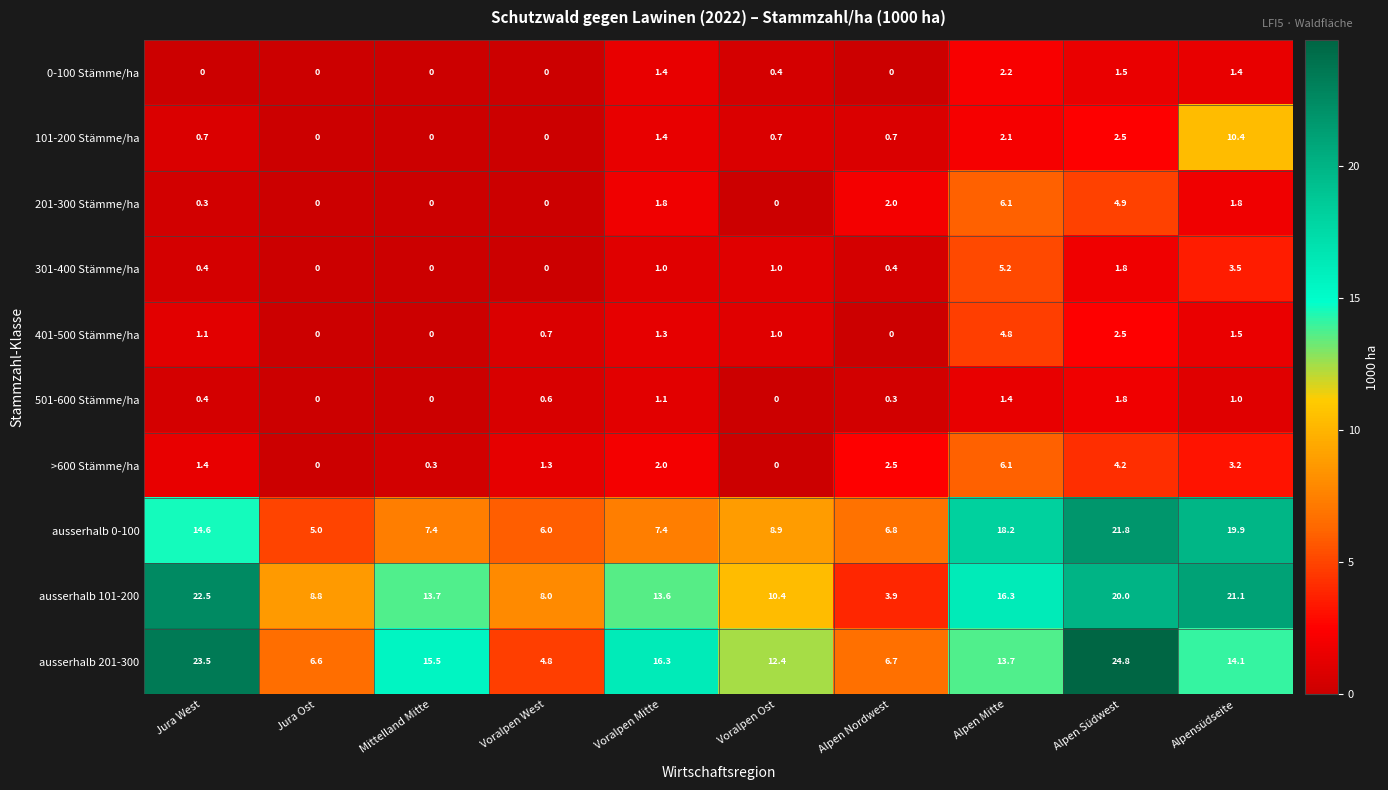

At Alpensüdseite, list the series in order from largest to smallest.

ausserhalb 101-200, ausserhalb 0-100, ausserhalb 201-300, 101-200 Stämme/ha, 301-400 Stämme/ha, >600 Stämme/ha, 201-300 Stämme/ha, 401-500 Stämme/ha, 0-100 Stämme/ha, 501-600 Stämme/ha